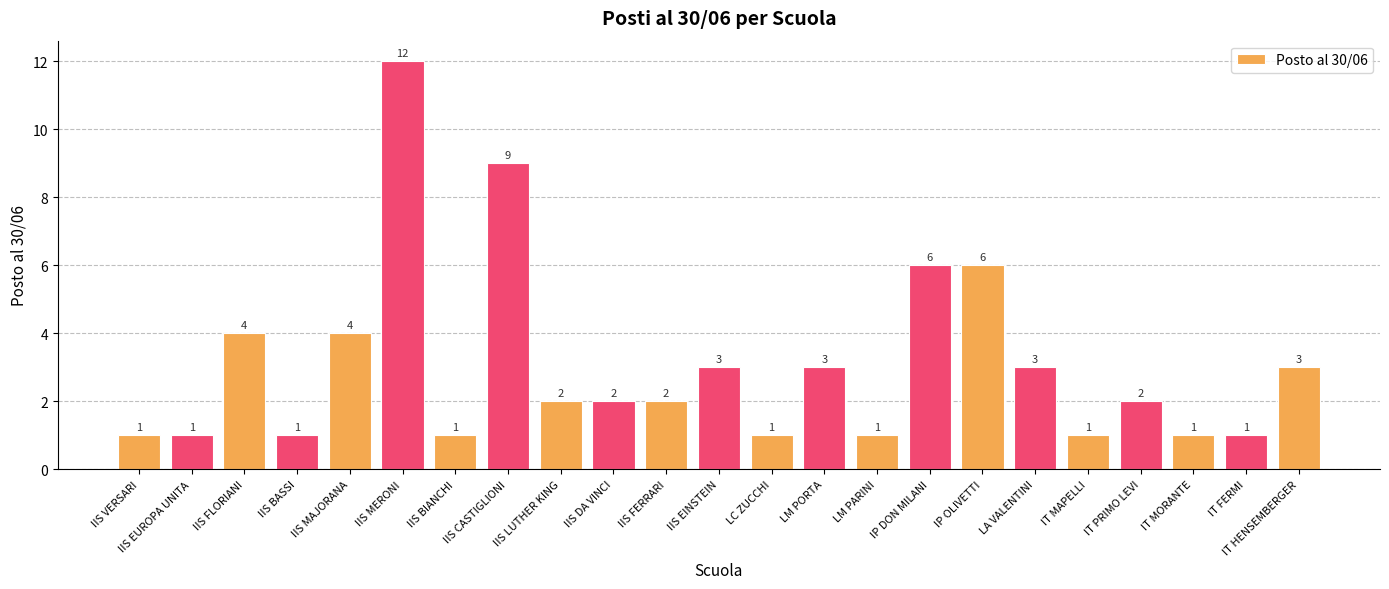

Reading right to left, extract all data points from this chart.

3	1	1	2	1	3	6	6	1	3	1	3	2	2	2	9	1	12	4	1	4	1	1